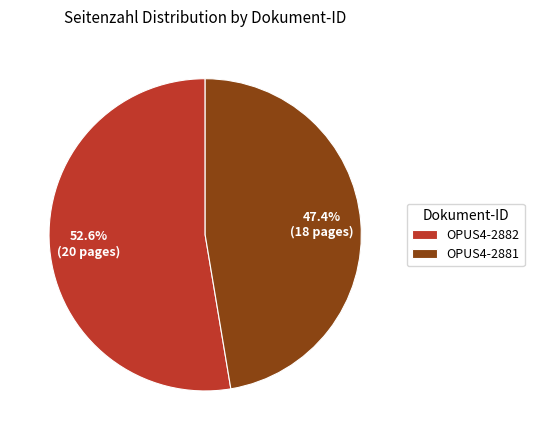

Which has a higher value, OPUS4-2881 or OPUS4-2882?

OPUS4-2882